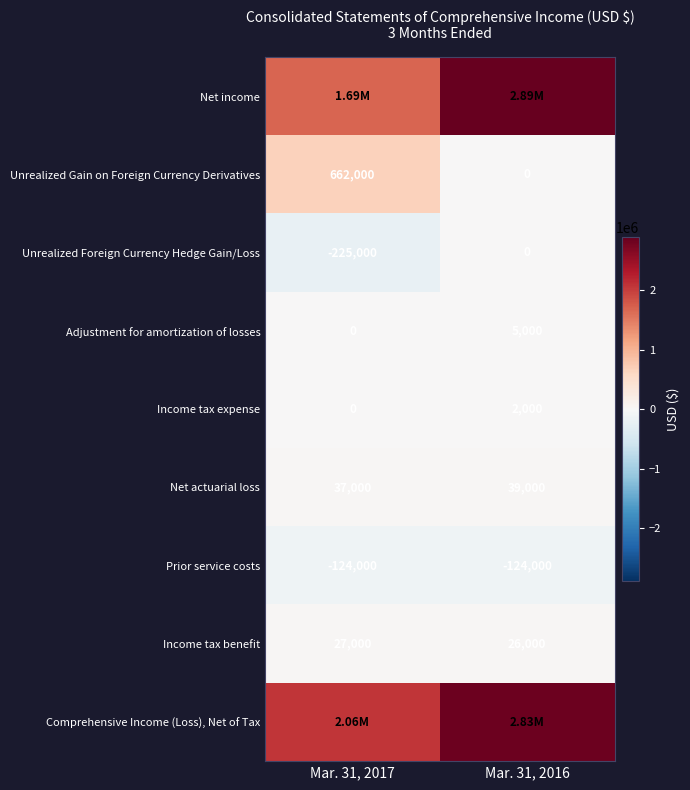

Between Mar. 31, 2016 and Mar. 31, 2017, which is larger?

Mar. 31, 2016